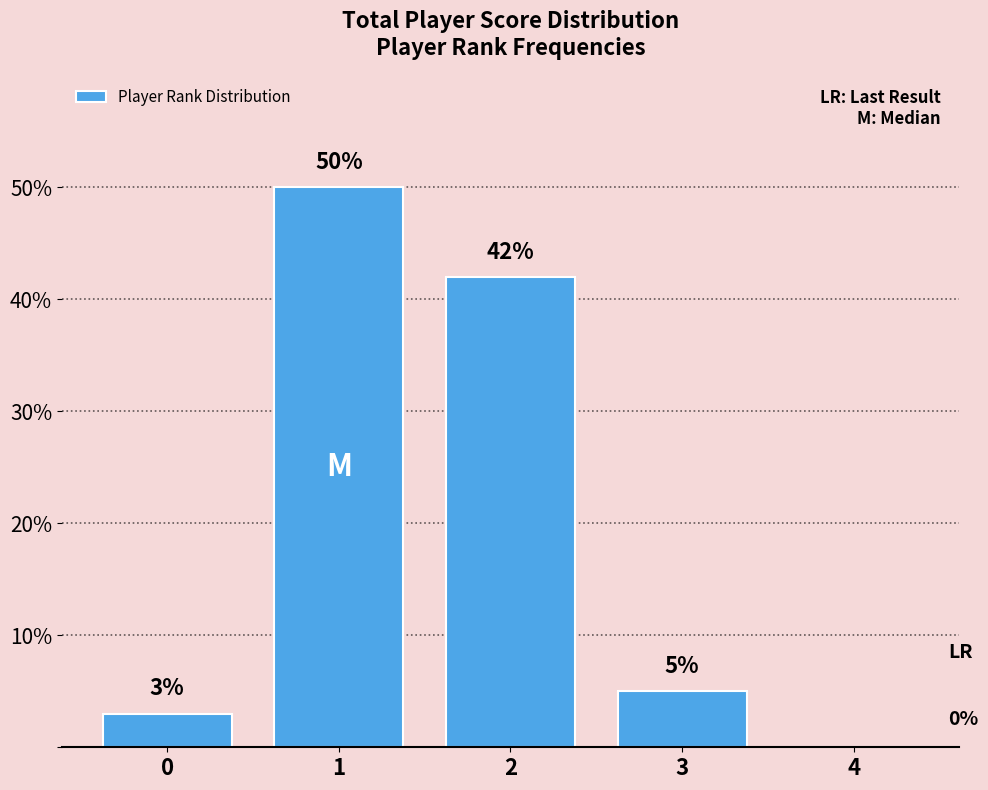

At which label does the data first exceed 5?

1